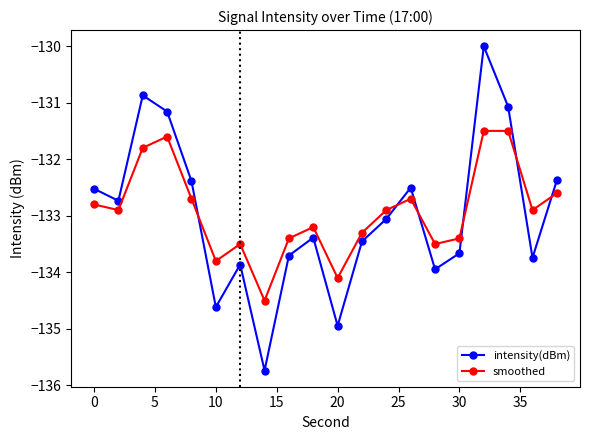

True or false: intensity(dBm) has more than 1 interior local peaks.

True